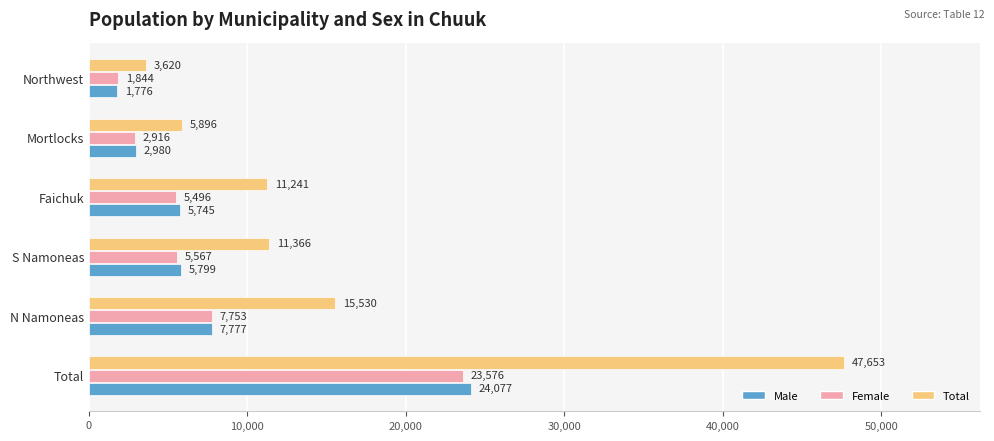

What is the difference between the second highest and minimum values in the Female series?

5909